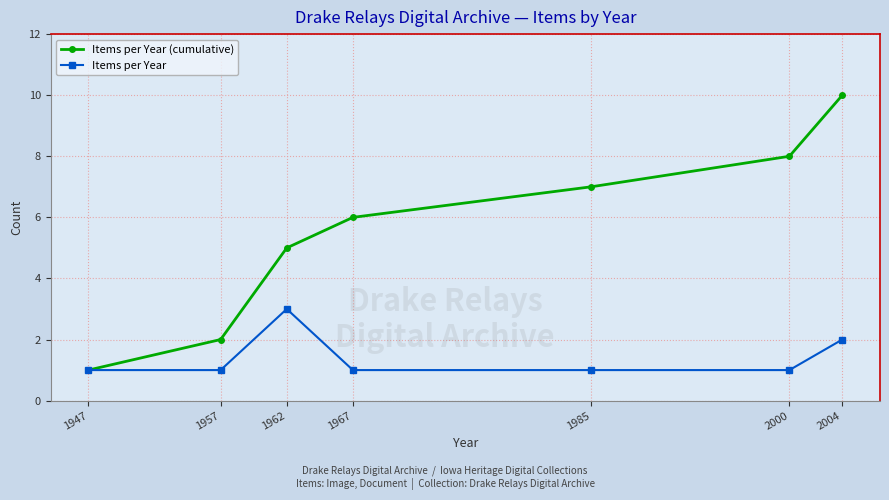

What is the sum of the Items per Year values at 1947 and 1957?

2